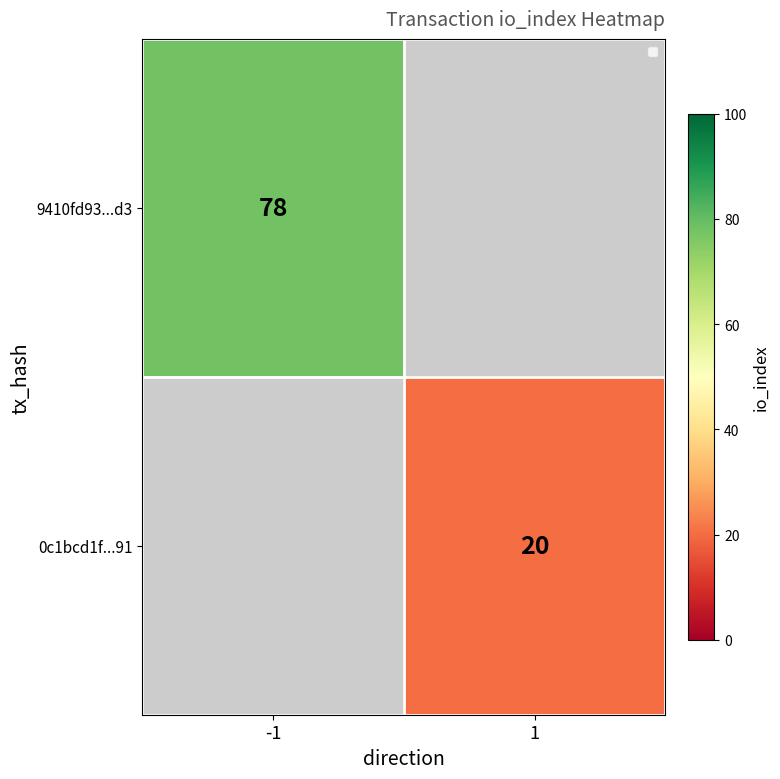

What is the greatest value displayed?

78.0